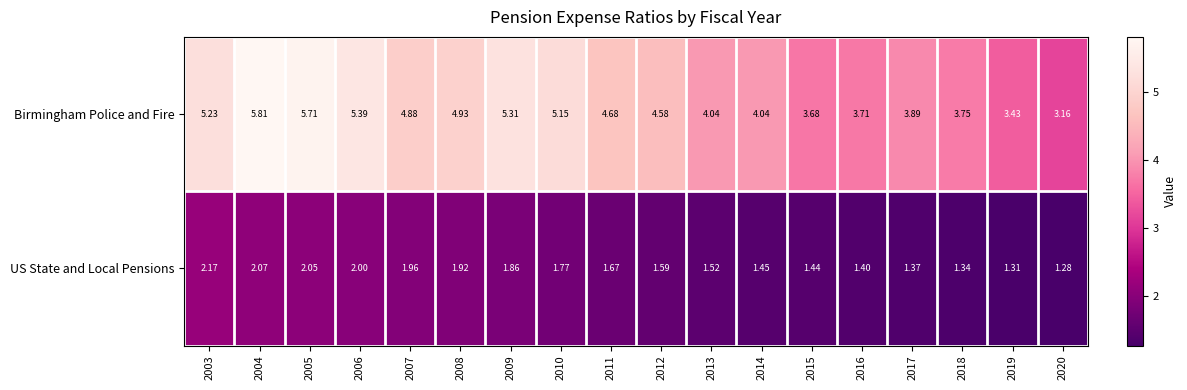

Is the value of Birmingham Police and Fire at 2018 greater than the value of US State and Local Pensions at 2006?

Yes